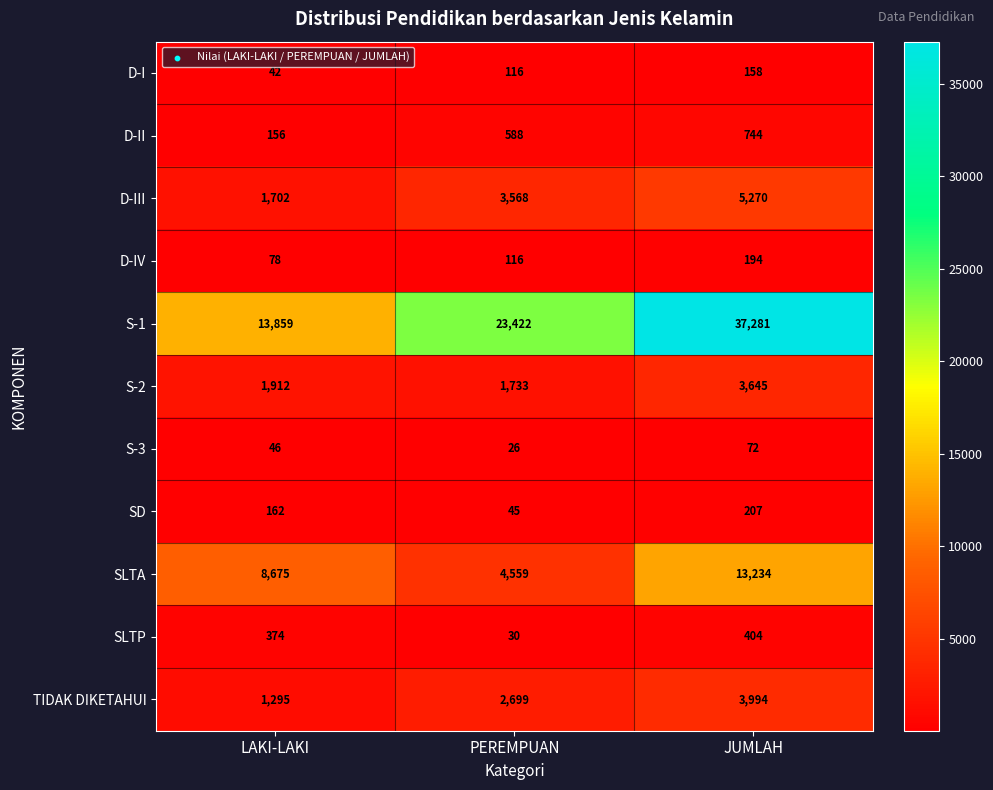

Between LAKI-LAKI and PEREMPUAN, which series saw the biggest shift?

S-1